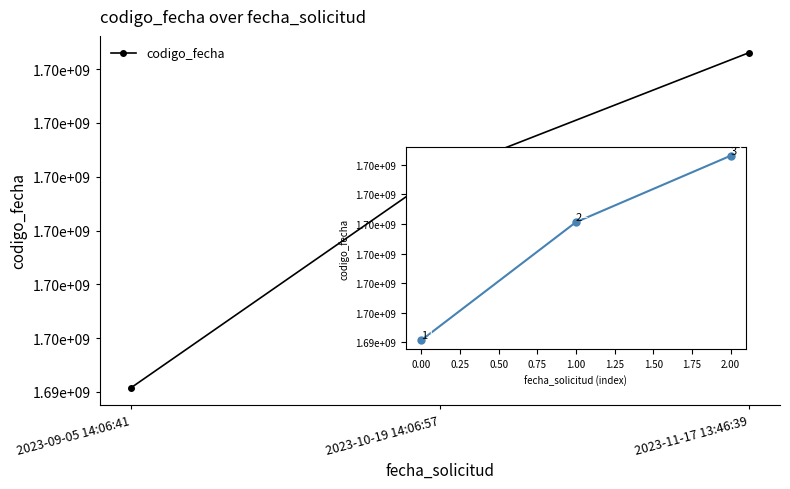

What is the difference between the maximum and minimum values?

6235733